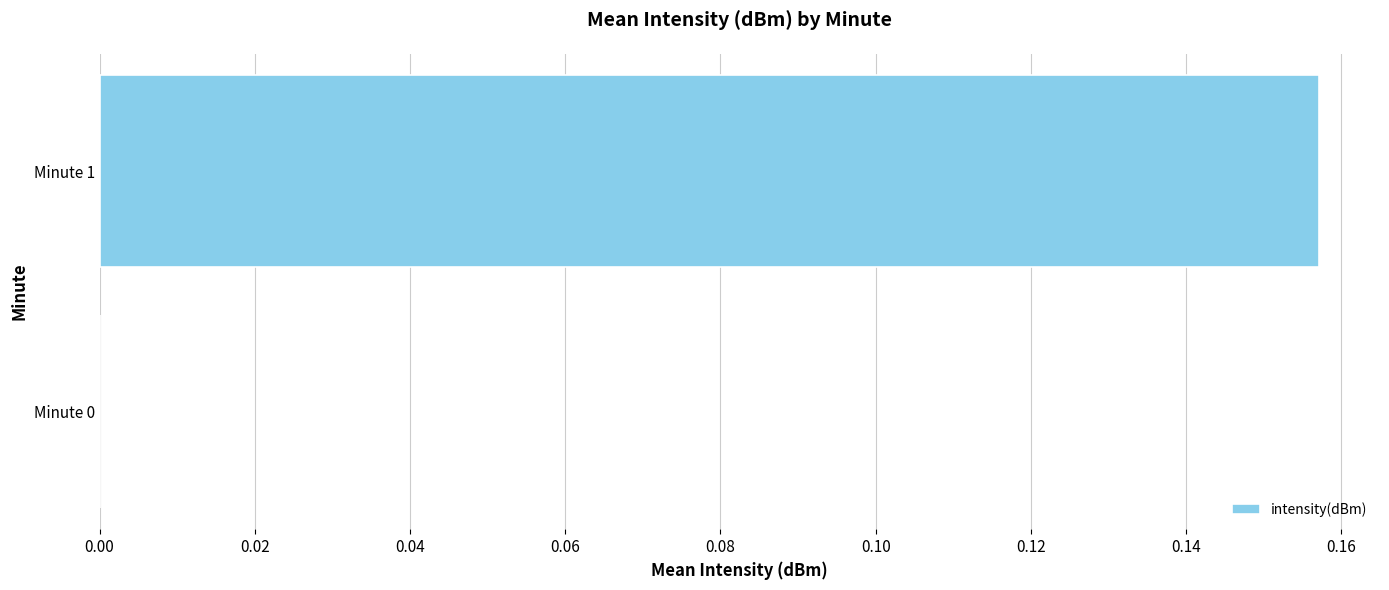

How many positive values are there?

1